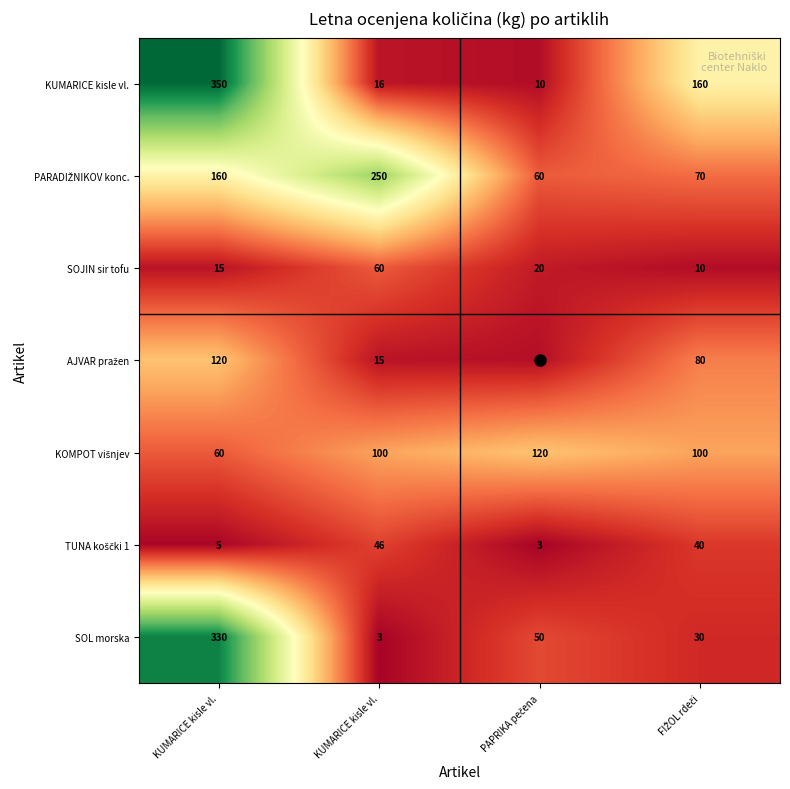

How many distinct data groups are displayed?

7